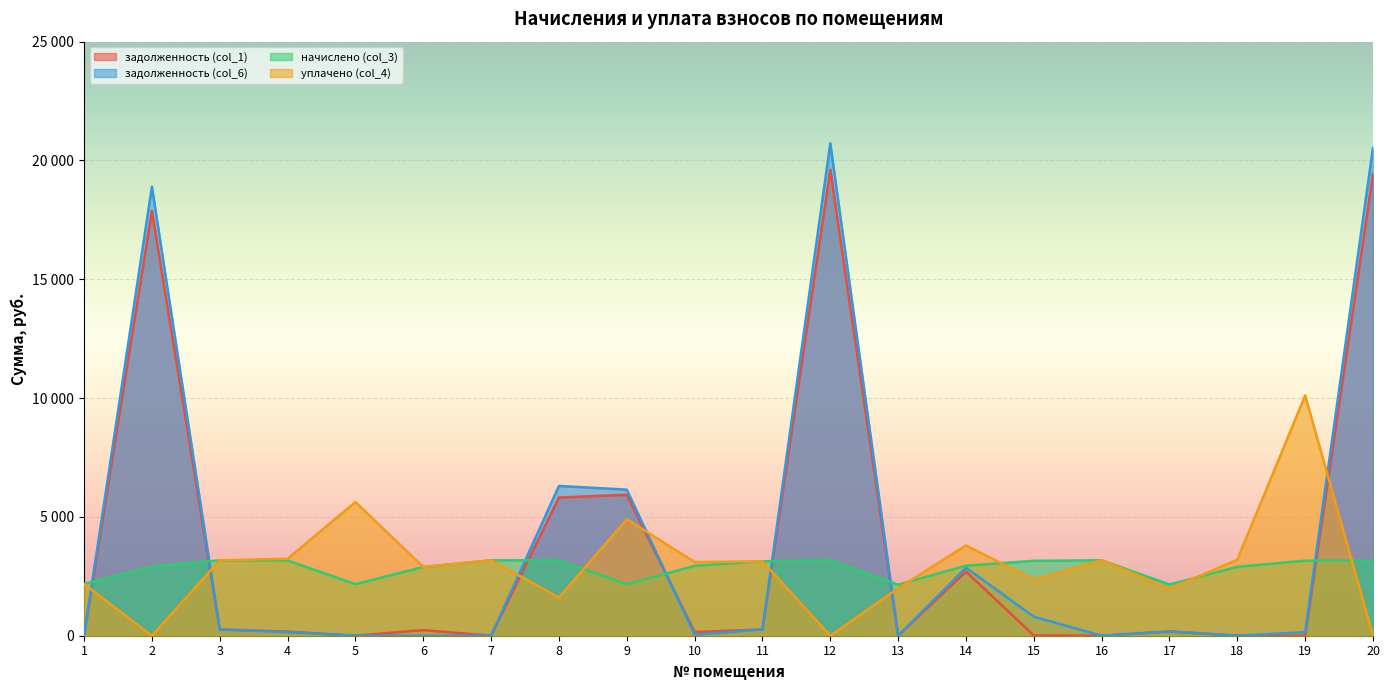

What is the maximum value shown in the chart?

20722.0